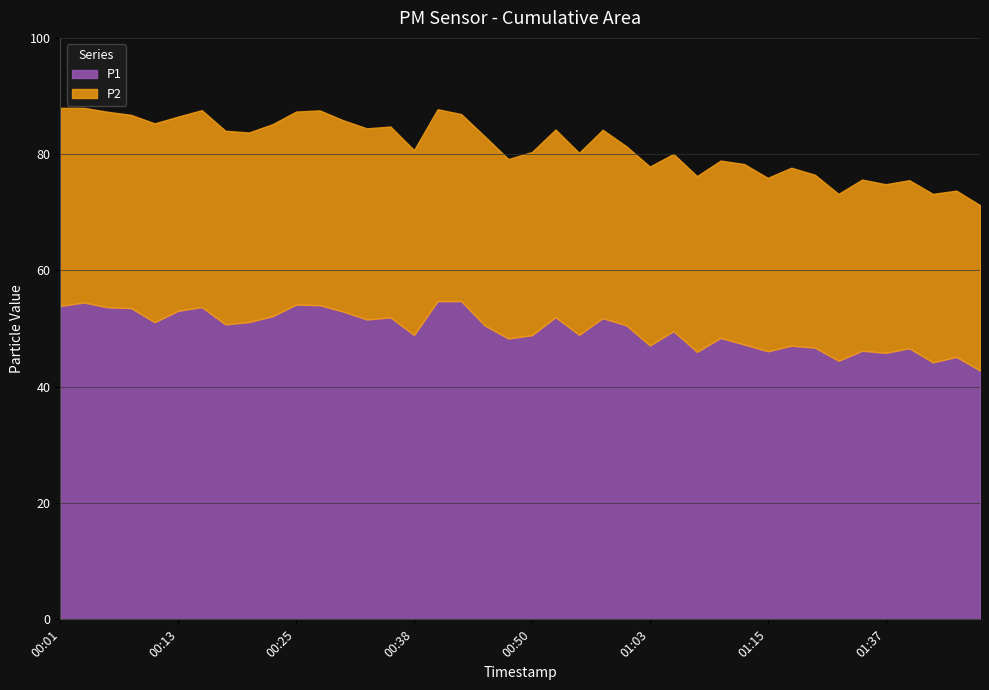

What is the label of the 7th point from the left?

00:15